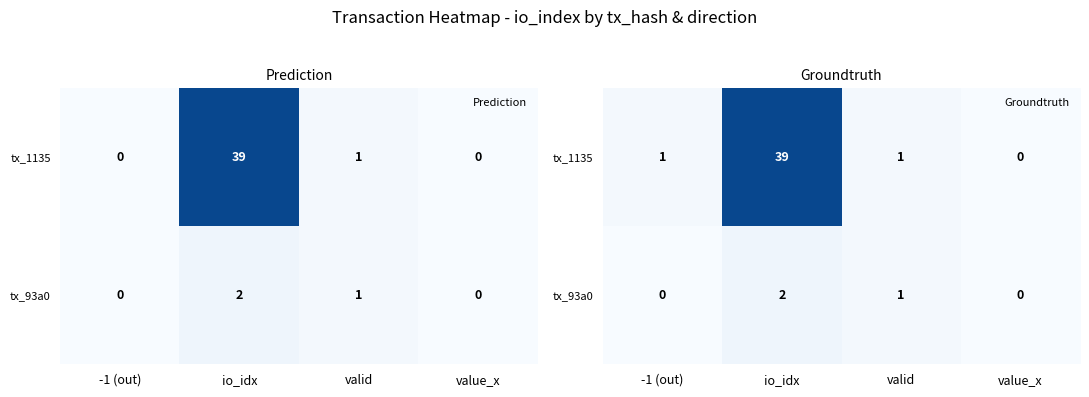

Which series has the largest total across all categories?

tx_1135